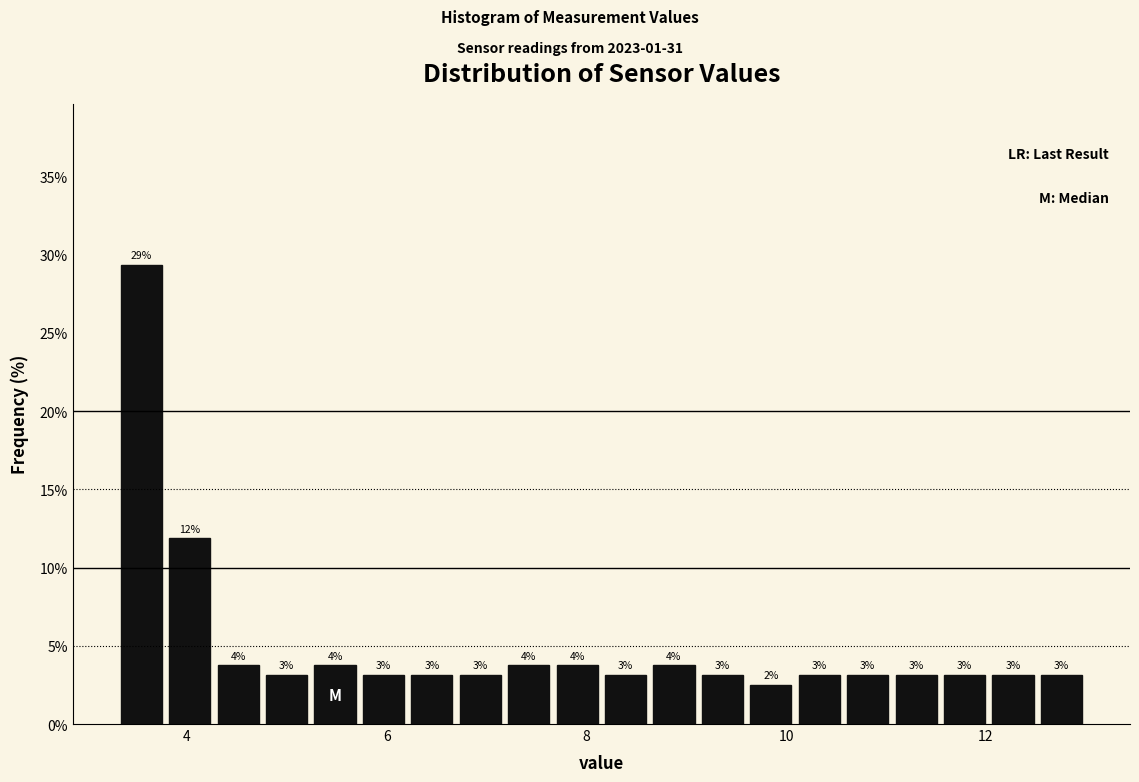

Around what value on the x-axis is the tallest bar? Give the approximate position of its centre, as read against the axis.

3.6